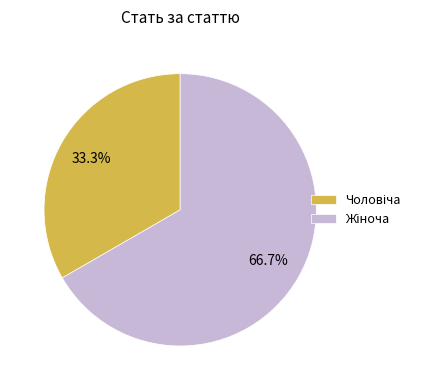

Is there a majority slice in this chart?

Yes